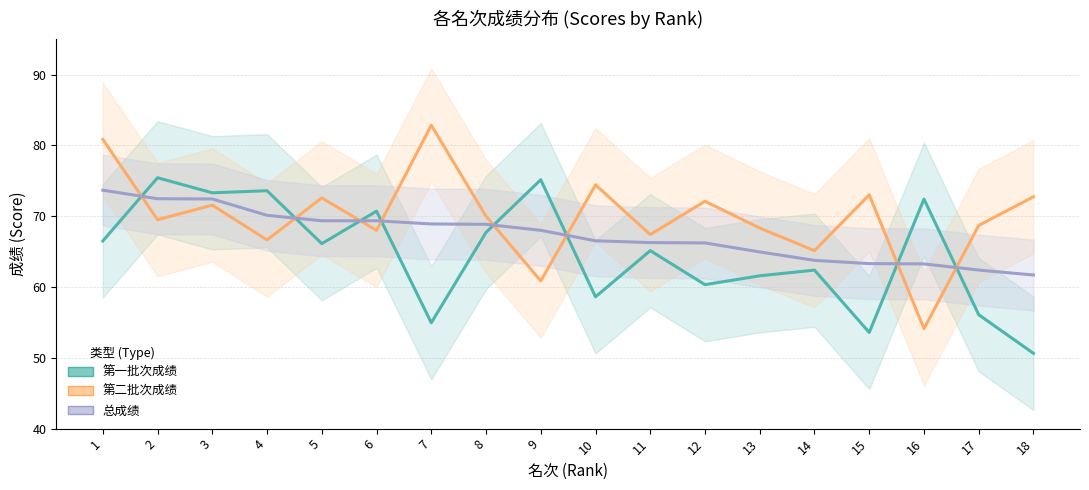

Which series has the largest range (max minus min)?

第二批次成绩